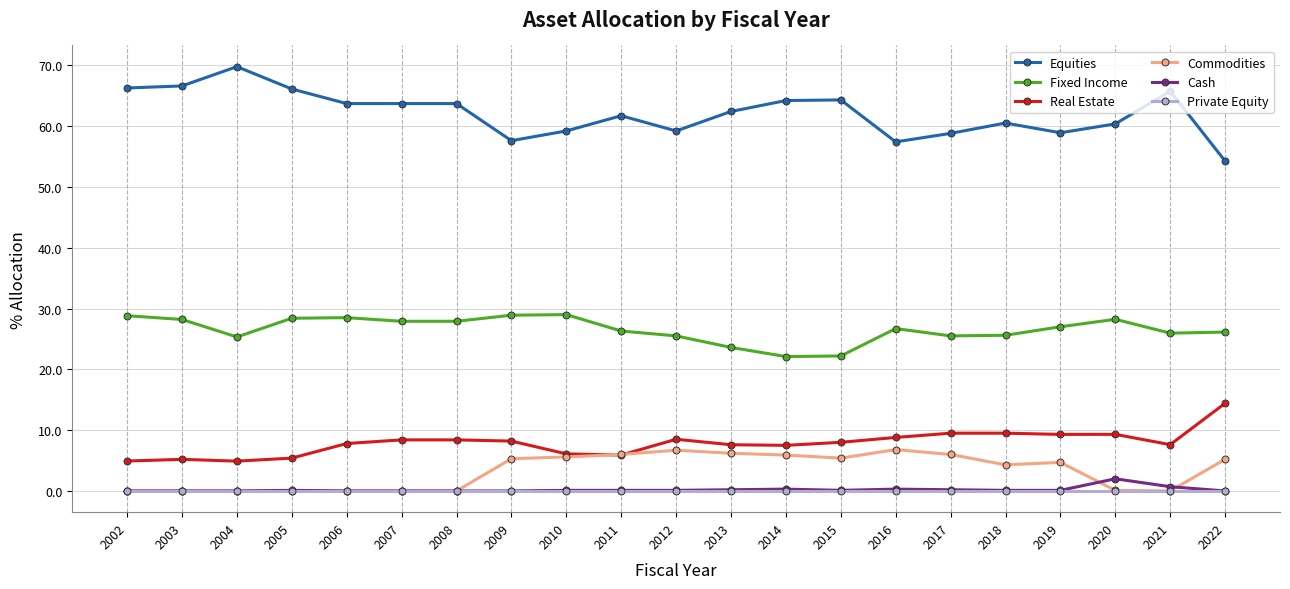

At which label does Fixed Income first exceed 26?

2002